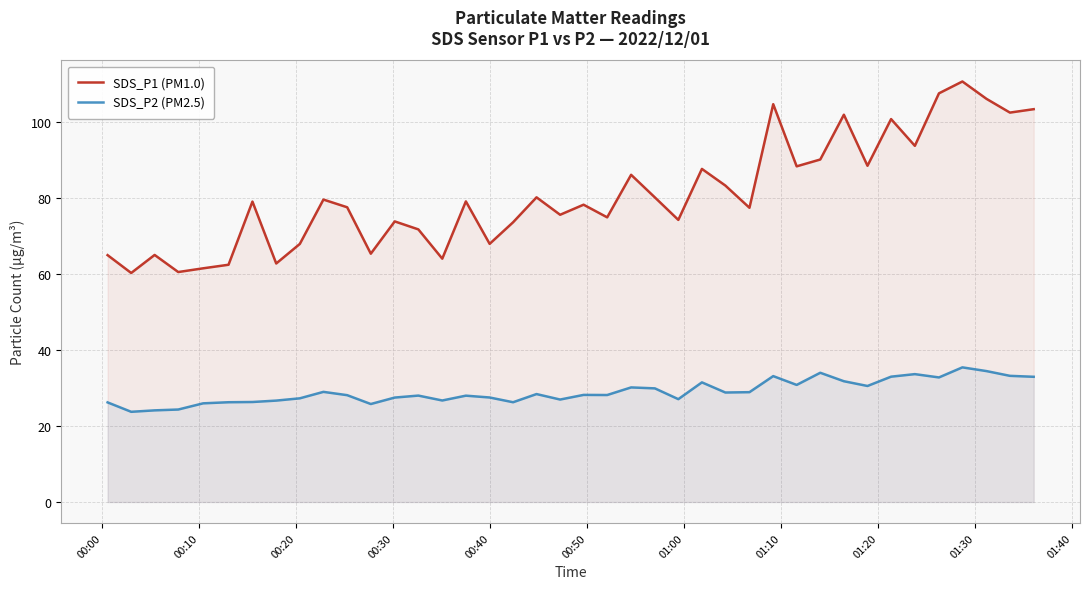

What is the maximum value for SDS_P2 (PM2.5)?

35.5